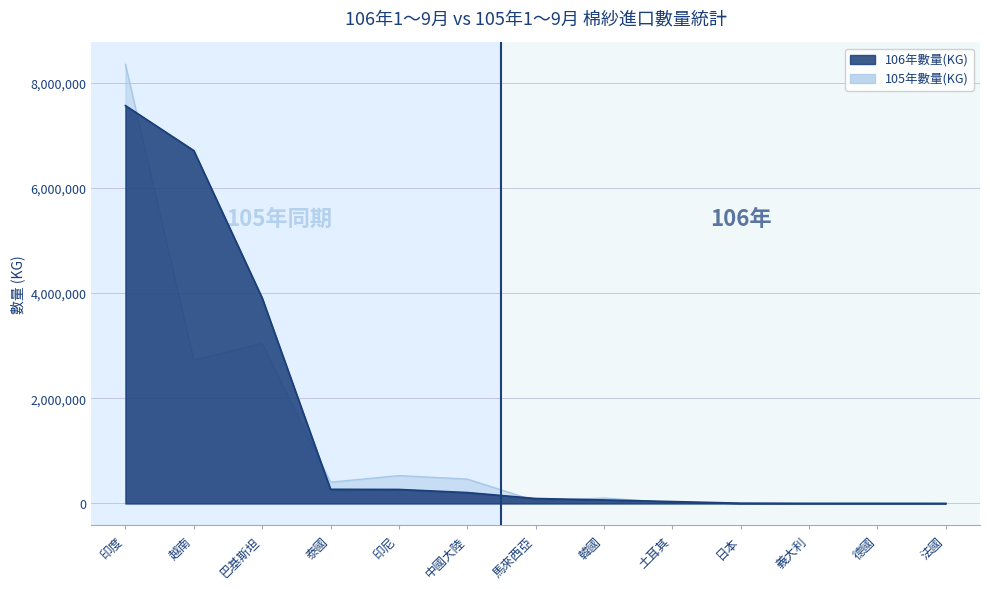

Where is 106年數量(KG) nearest to the value 3781709?

巴基斯坦